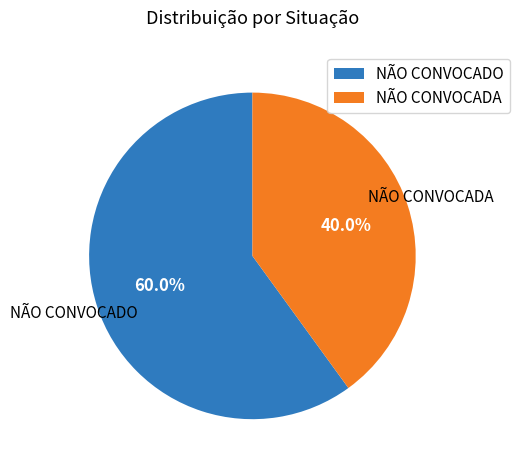

Combined, do NÃO CONVOCADA and NÃO CONVOCADO account for over 50%?

Yes